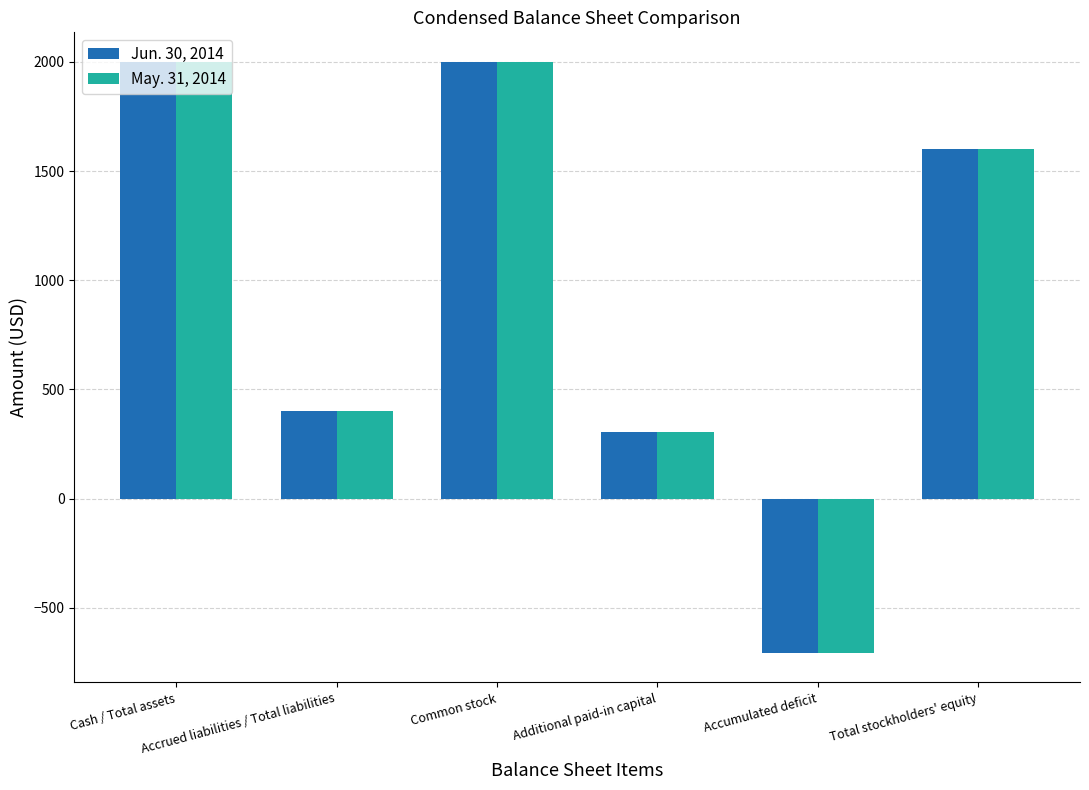

What is the difference between the second highest and second lowest values in the Jun. 30, 2014 series?

1693